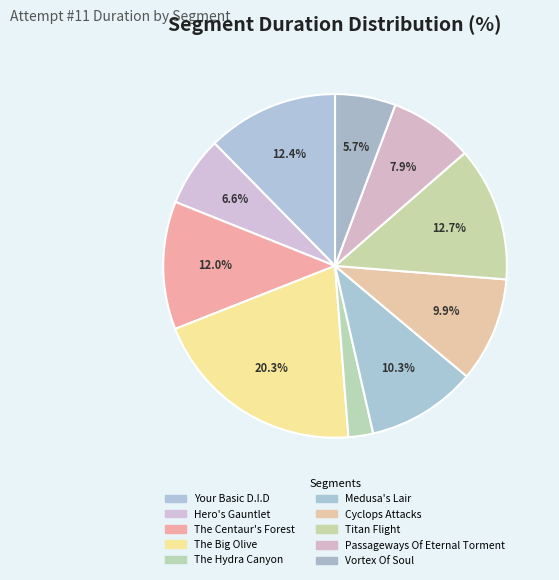

Is the sum of The Big Olive and Your Basic D.I.D greater than half?

No